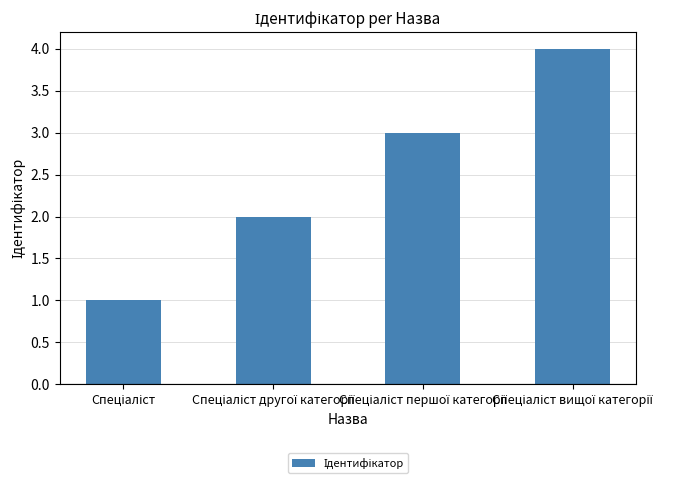

What is the sum of all values?

10